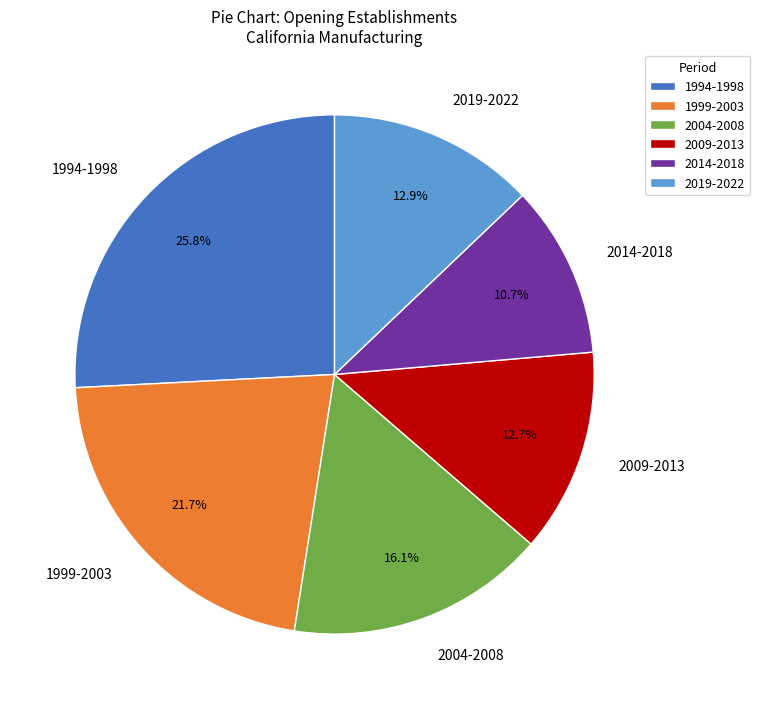

Is 2014-2018 the majority of the pie?

No